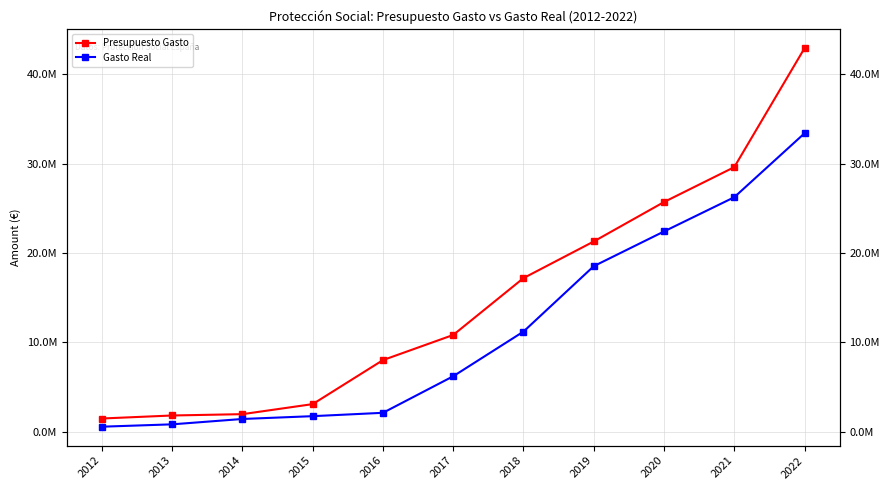

How many lines are shown in the chart?

2